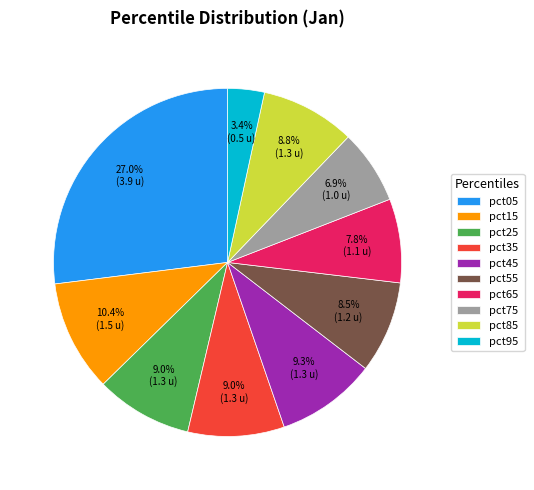

Which has a higher value, pct35 or pct95?

pct35